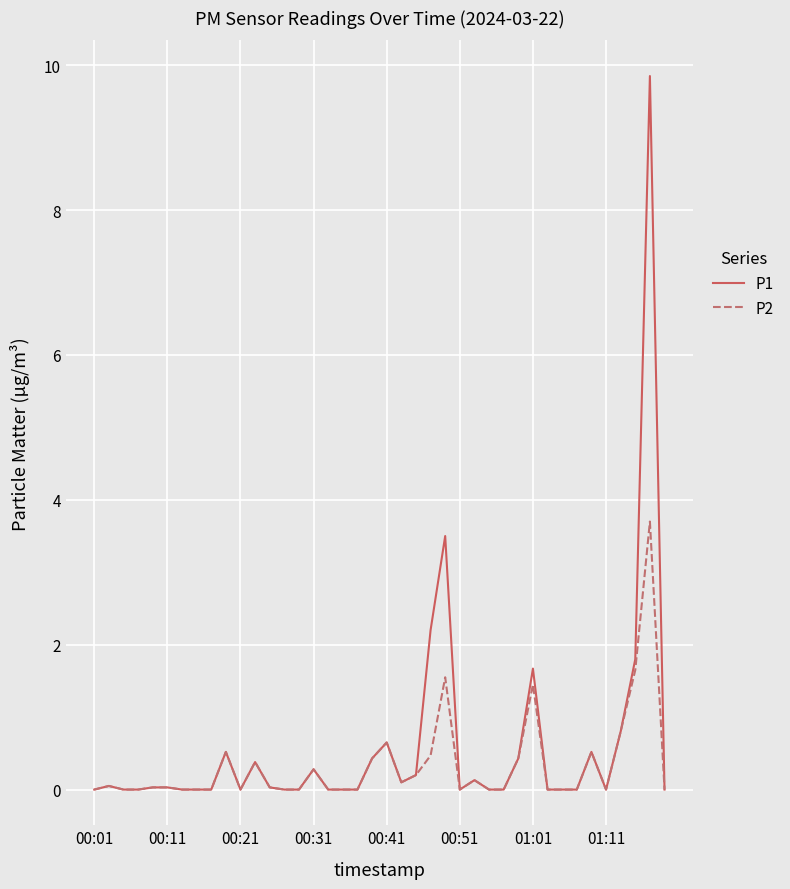

Rank the series by their maximum value, from highest to lowest.

P1, P2